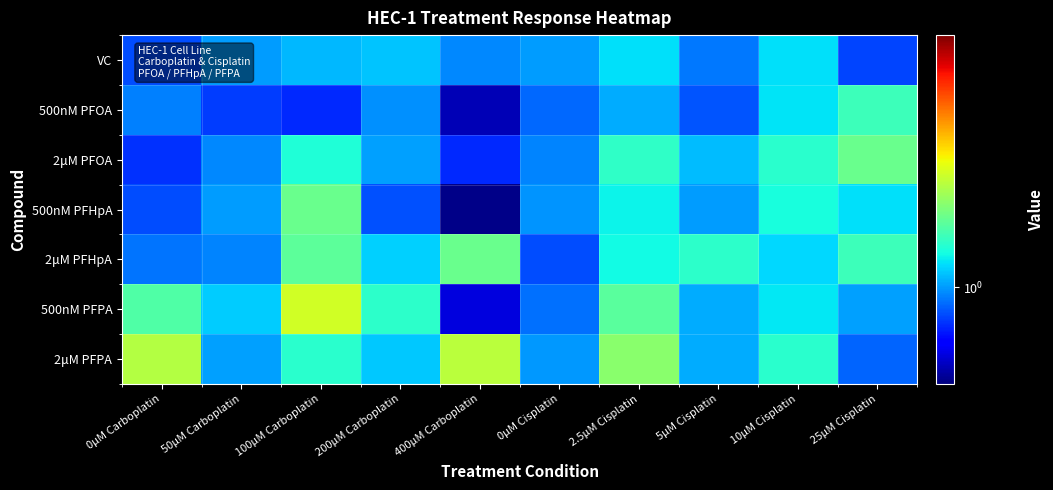

List the series in order of their peak value, highest first.

500nM PFPA, 2μM PFPA, 2μM PFOA, 2μM PFHpA, 500nM PFHpA, 500nM PFOA, VC